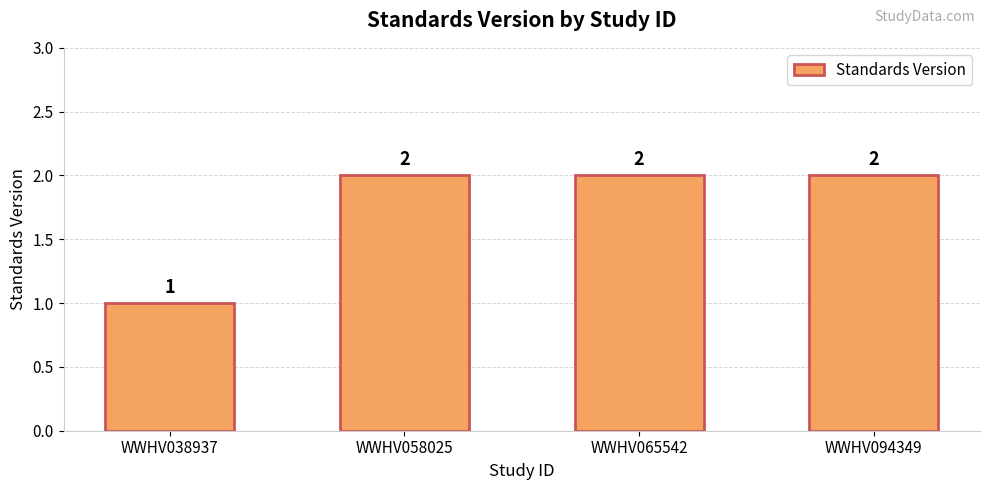

Approximately how many times larger is the value at WWHV058025 compared to WWHV038937?

2.0